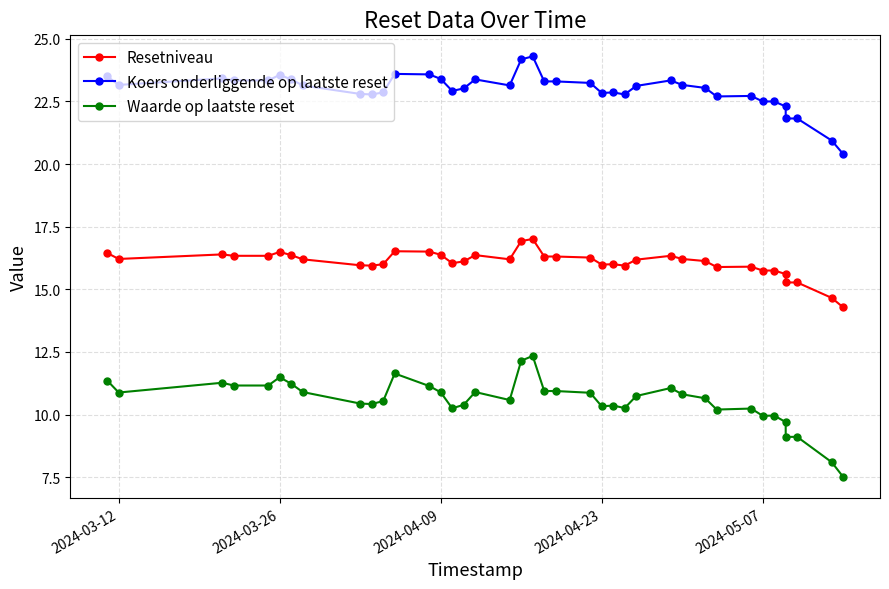

True or false: Resetniveau and Waarde op laatste reset intersect in this chart.

False